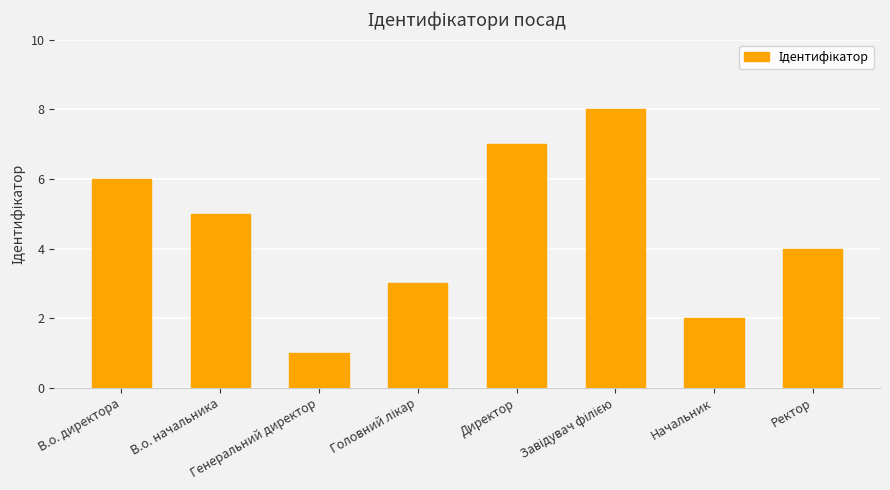

What is the sum of all values?

36